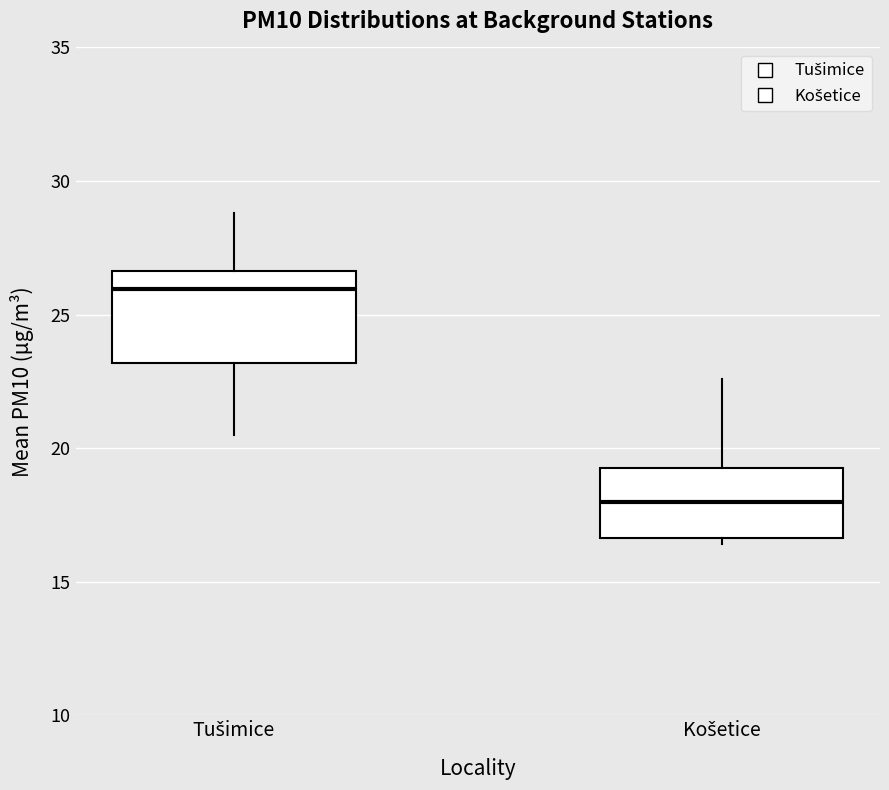

Reading left to right, transcribe this box plot: for each box, give where its median line is, the range the box spans, and where its two whiskers end, as read against the y-axis. The values are not printed on the chart, so give them approximately, as read against the axis.

Tušimice: median 26.0, box 23.0 to 26.5, whiskers 20.5 to 29.0
Košetice: median 18.0, box 16.5 to 19.5, whiskers 16.5 (just below the box's lower edge) to 22.5